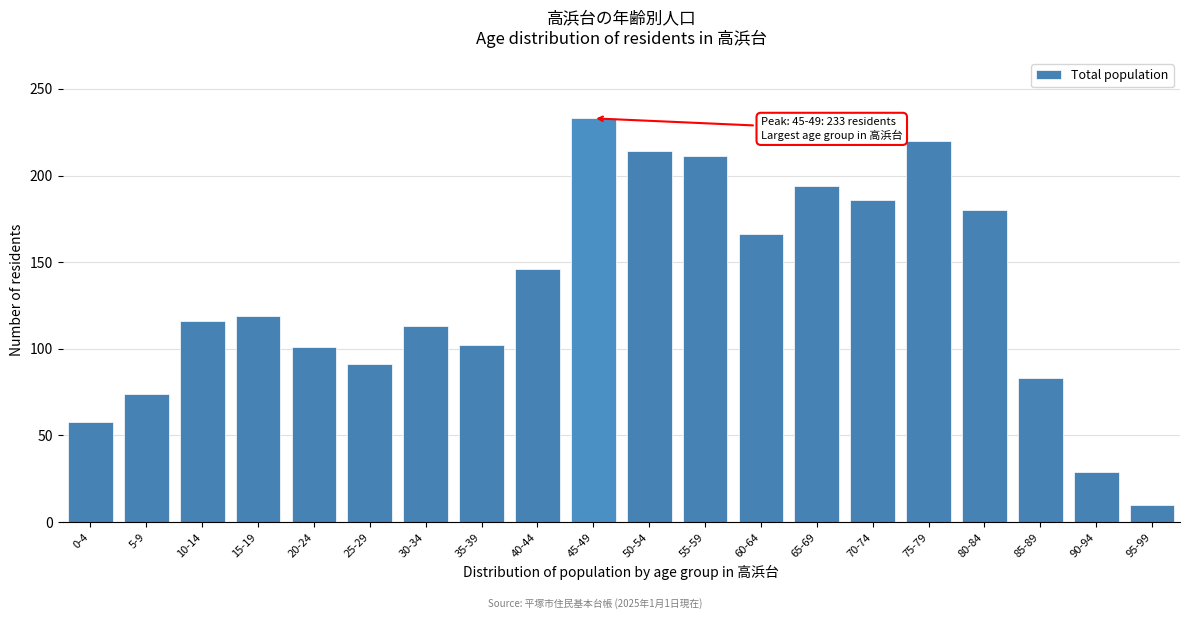

What is the label of the 15th bar from the right?

25-29